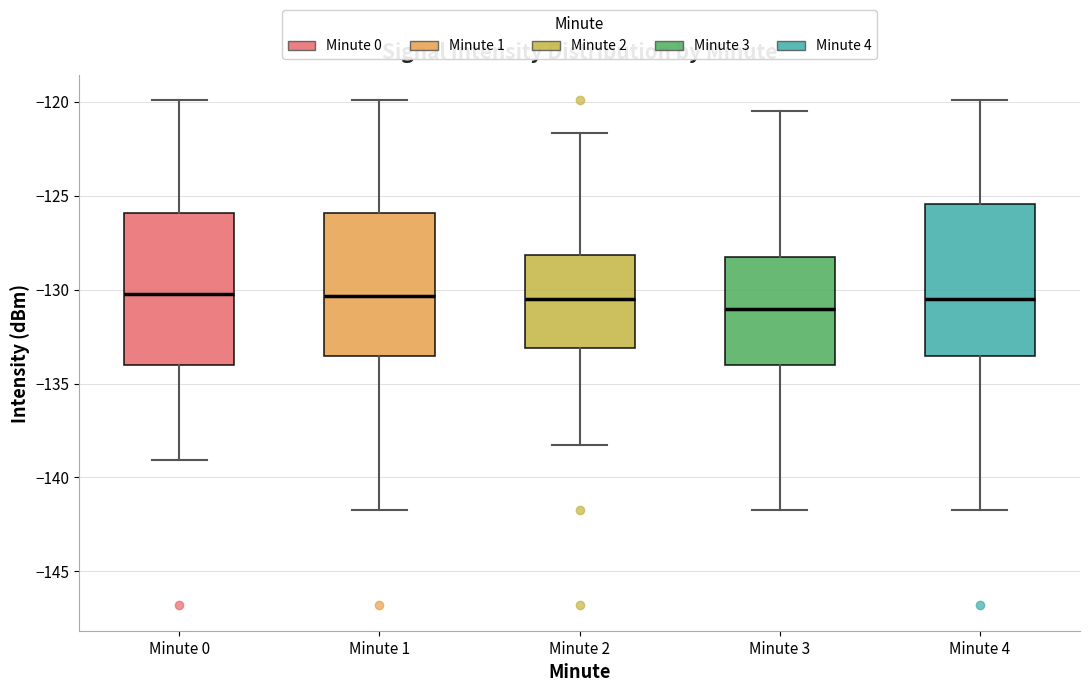

Reading left to right, transcribe this box plot: for each box, give where its median line is, the range the box spans, and where its two whiskers end, as read against the y-axis. The values are not printed on the chart, so give them approximately, as read against the axis.

Minute 0: median -130.5, box -134.0 to -126.0, whiskers -139.0 to -120.0
Minute 1: median -130.5, box -133.5 to -126.0, whiskers -141.5 to -120.0
Minute 2: median -130.5, box -133.0 to -128.0, whiskers -138.5 to -121.5
Minute 3: median -131.0, box -134.0 to -128.5, whiskers -141.5 to -120.5
Minute 4: median -130.5, box -133.5 to -125.5, whiskers -141.5 to -120.0